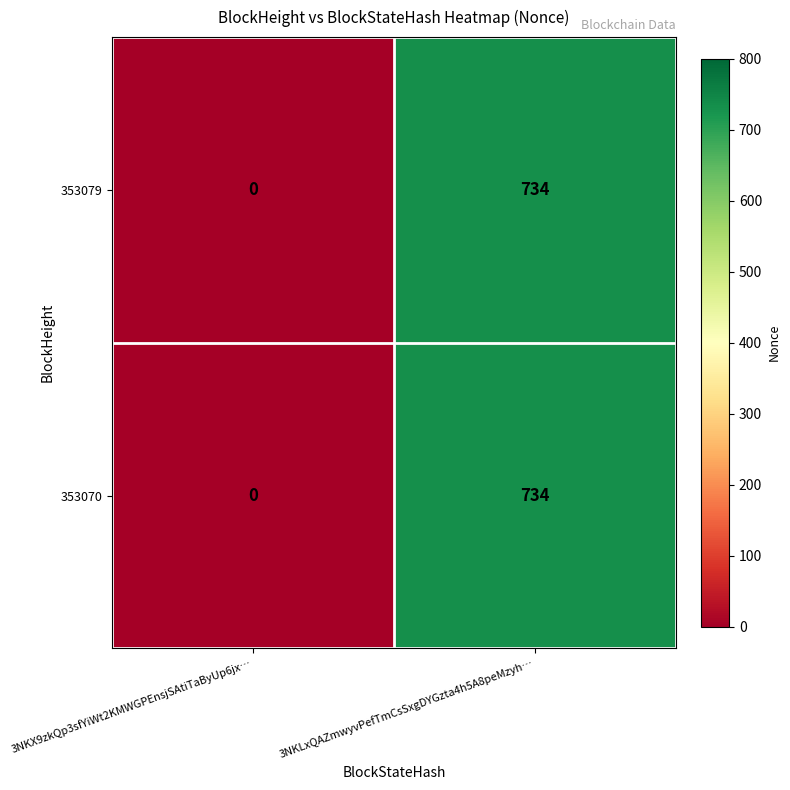

What is the sum of all 353079 values?

734